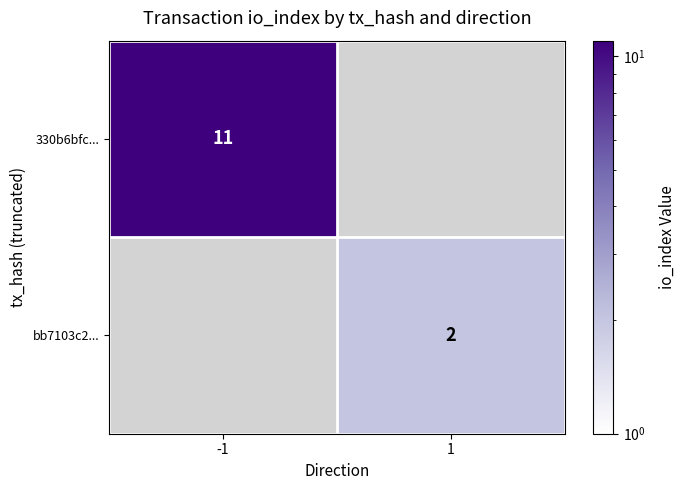

True or false: 330b6bfc... has a value of 11 at -1.

True